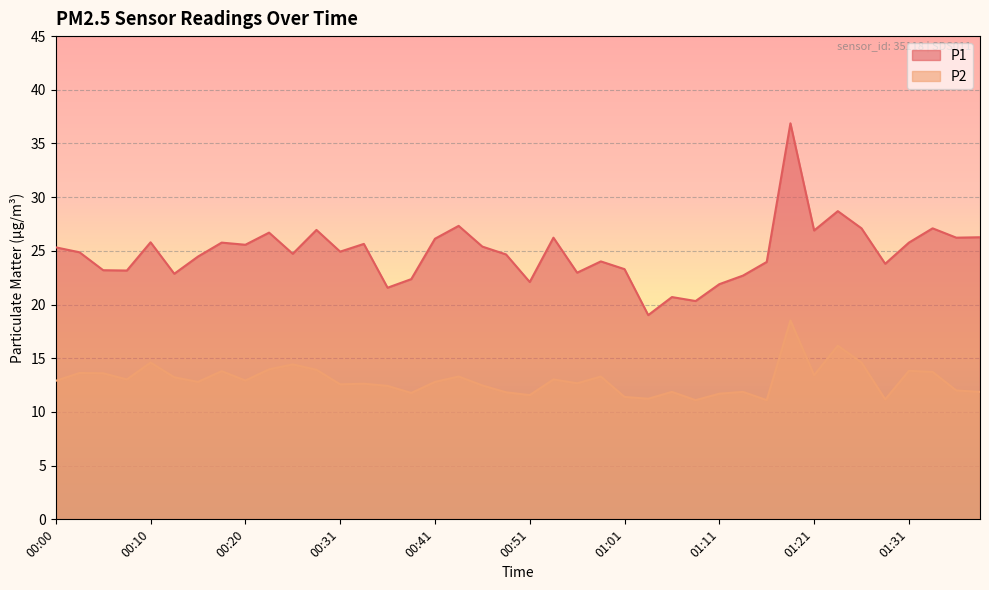

How many data points in P2 are above 12?

27